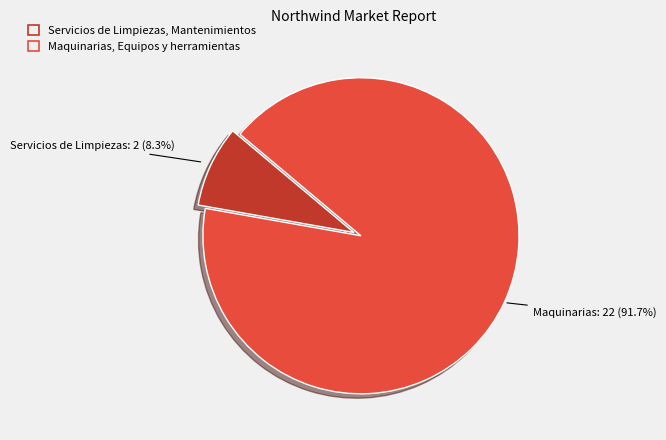

Count the number of slices in the pie.

2